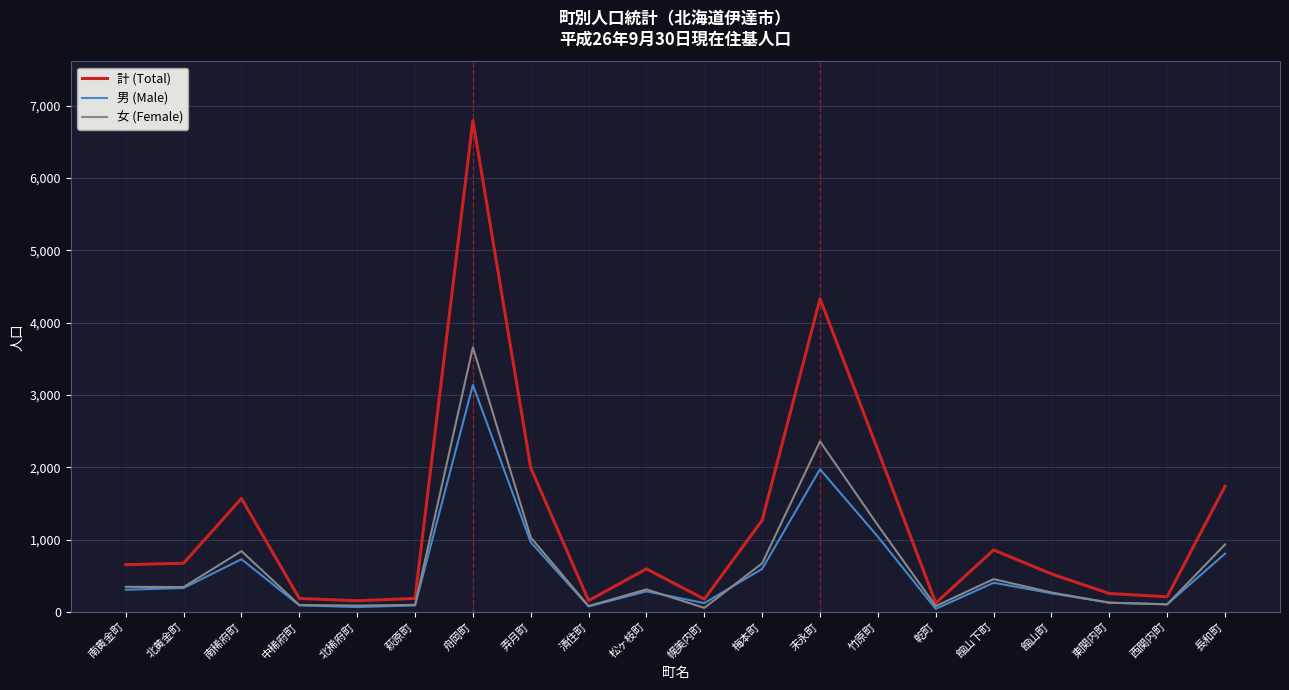

What value does the 男 (Male) series have at 館山町?

257